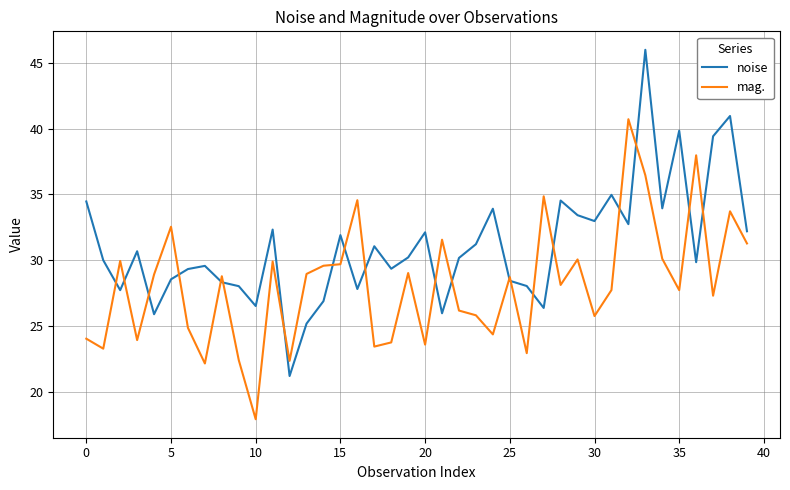

What are all the series names shown in the legend?

noise, mag.